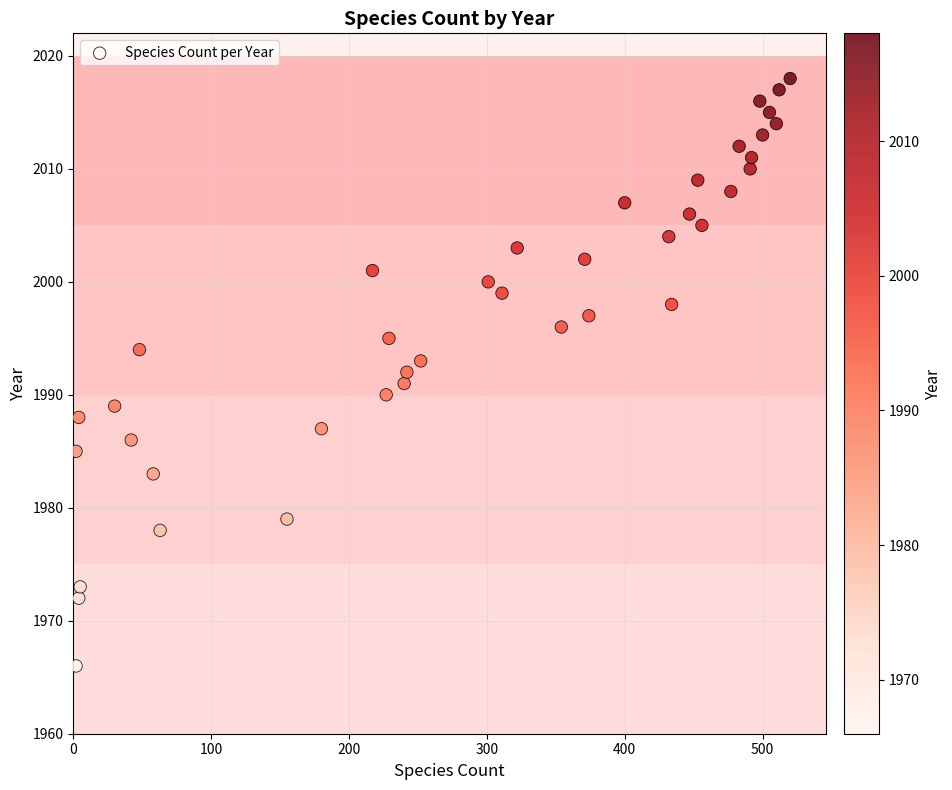

What is the range of X values (max minus min)?

518